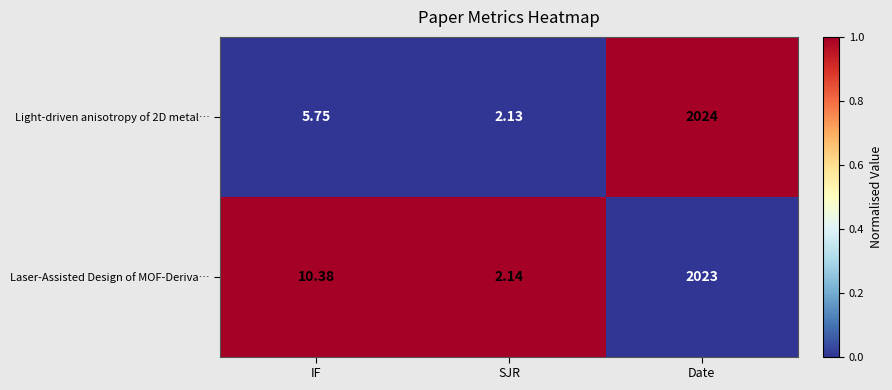

Which series has the largest total across all categories?

Laser-Assisted Design of MOF-Deriva…